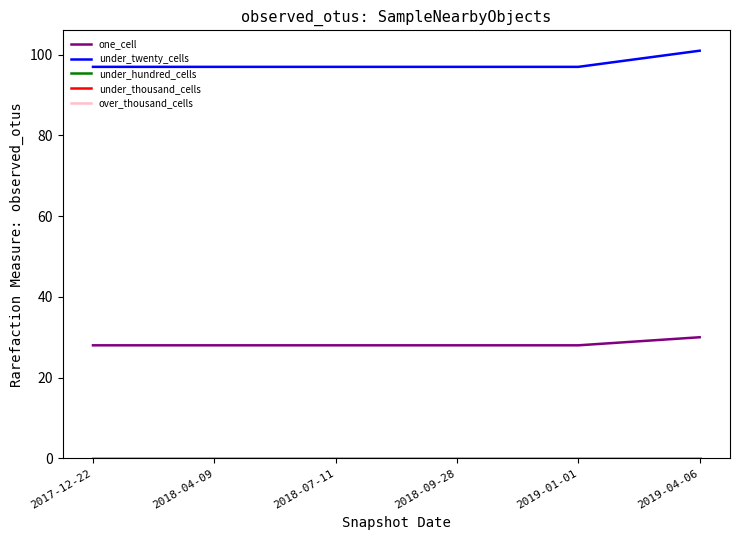

List the series in order of their peak value, highest first.

under_twenty_cells, one_cell, under_hundred_cells, under_thousand_cells, over_thousand_cells